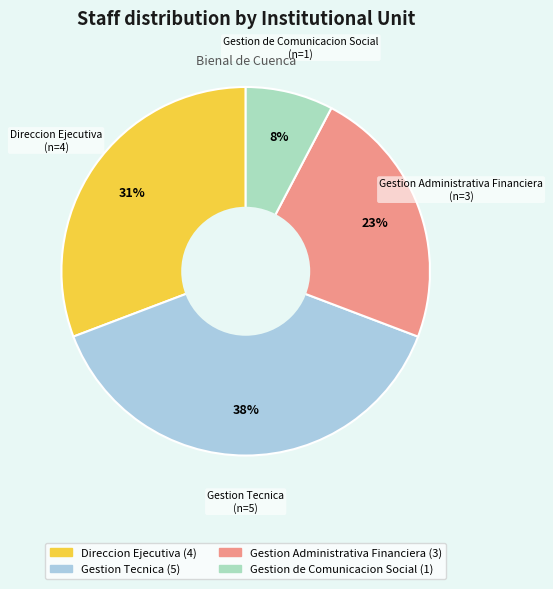

Which has a higher value, Gestion Tecnica or Gestion Administrativa Financiera?

Gestion Tecnica